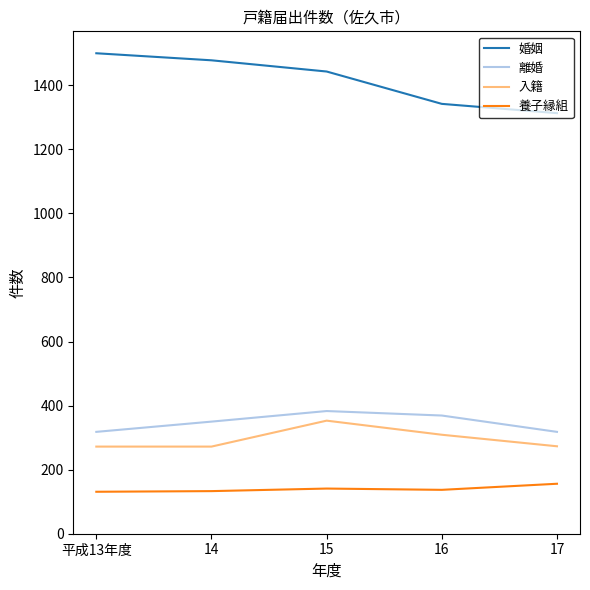

Which series has the largest total across all categories?

婚姻